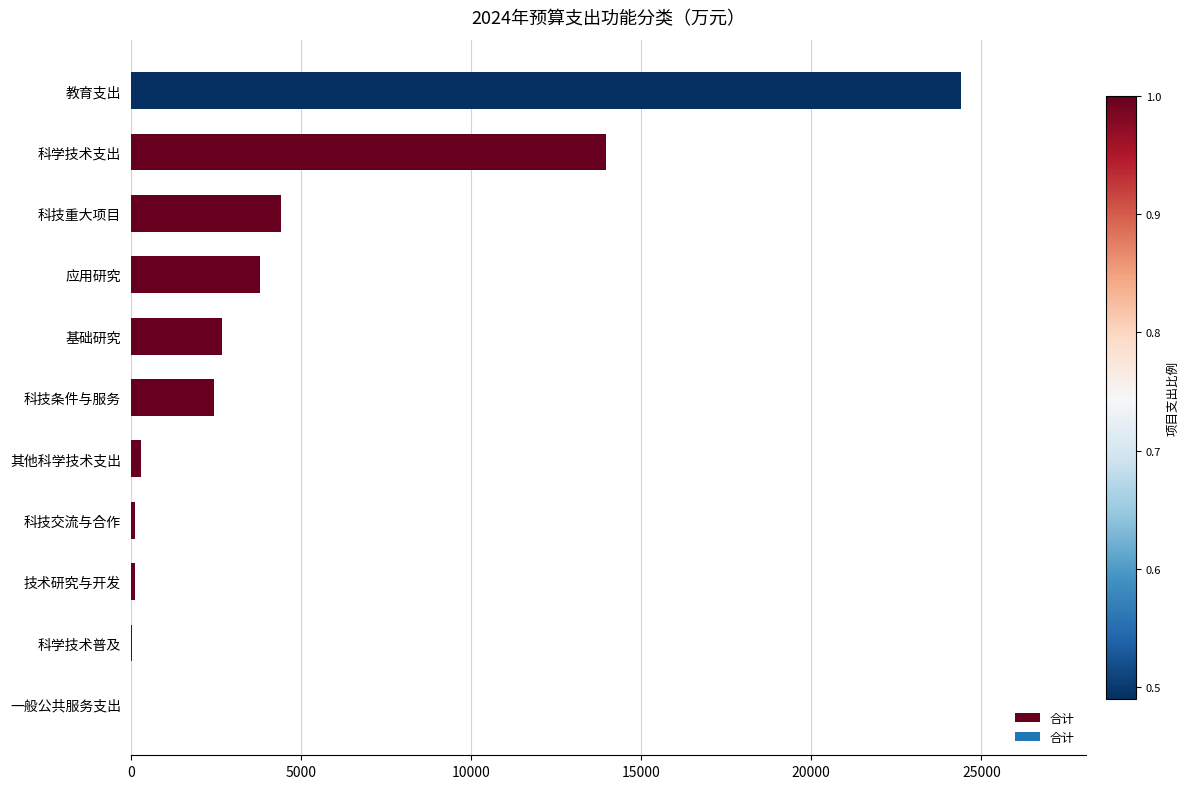

At which label is the value closest to 12206?

科学技术支出